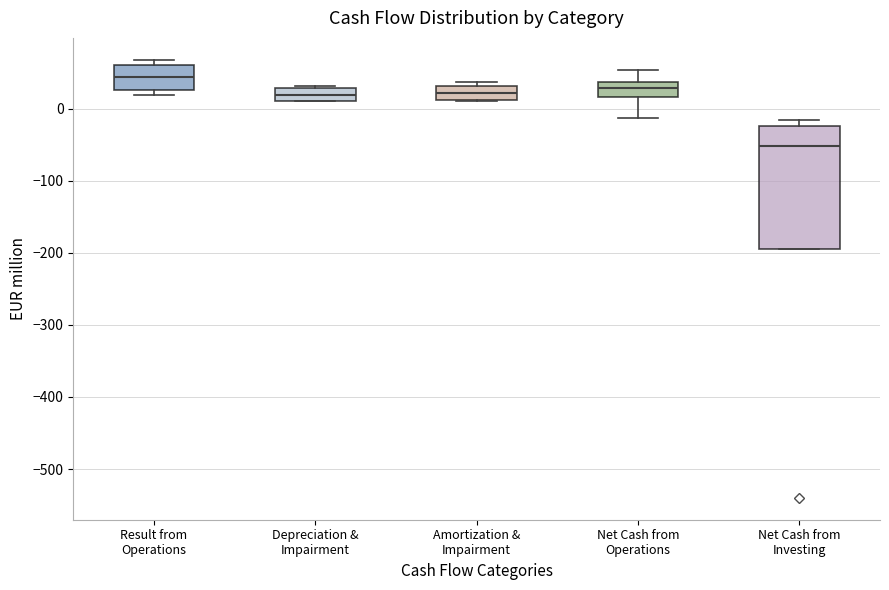

Which box's median line is the lowest?

Net Cash from Investing